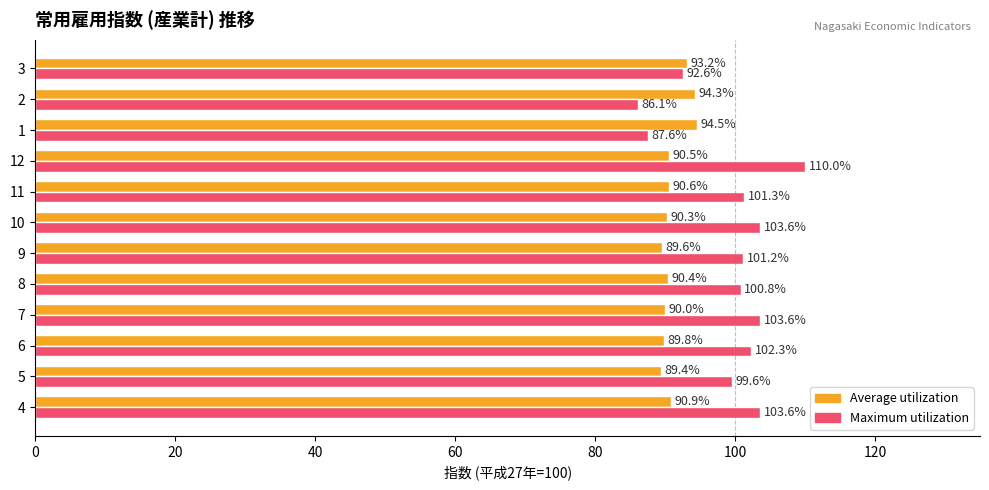

Which category has the lowest value in the Average utilization series?

5